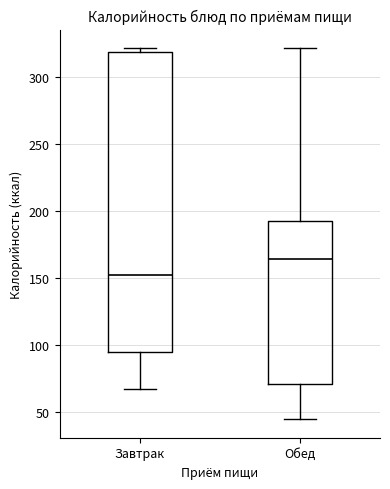

Reading left to right, transcribe this box plot: for each box, give where its median line is, the range the box spans, and where its two whiskers end, as read against the y-axis. The values are not printed on the chart, so give them approximately, as read against the axis.

Завтрак: median 155, box 95 to 320, whiskers 65 to 320 (just above the box's upper edge)
Обед: median 165, box 70 to 190, whiskers 45 to 320